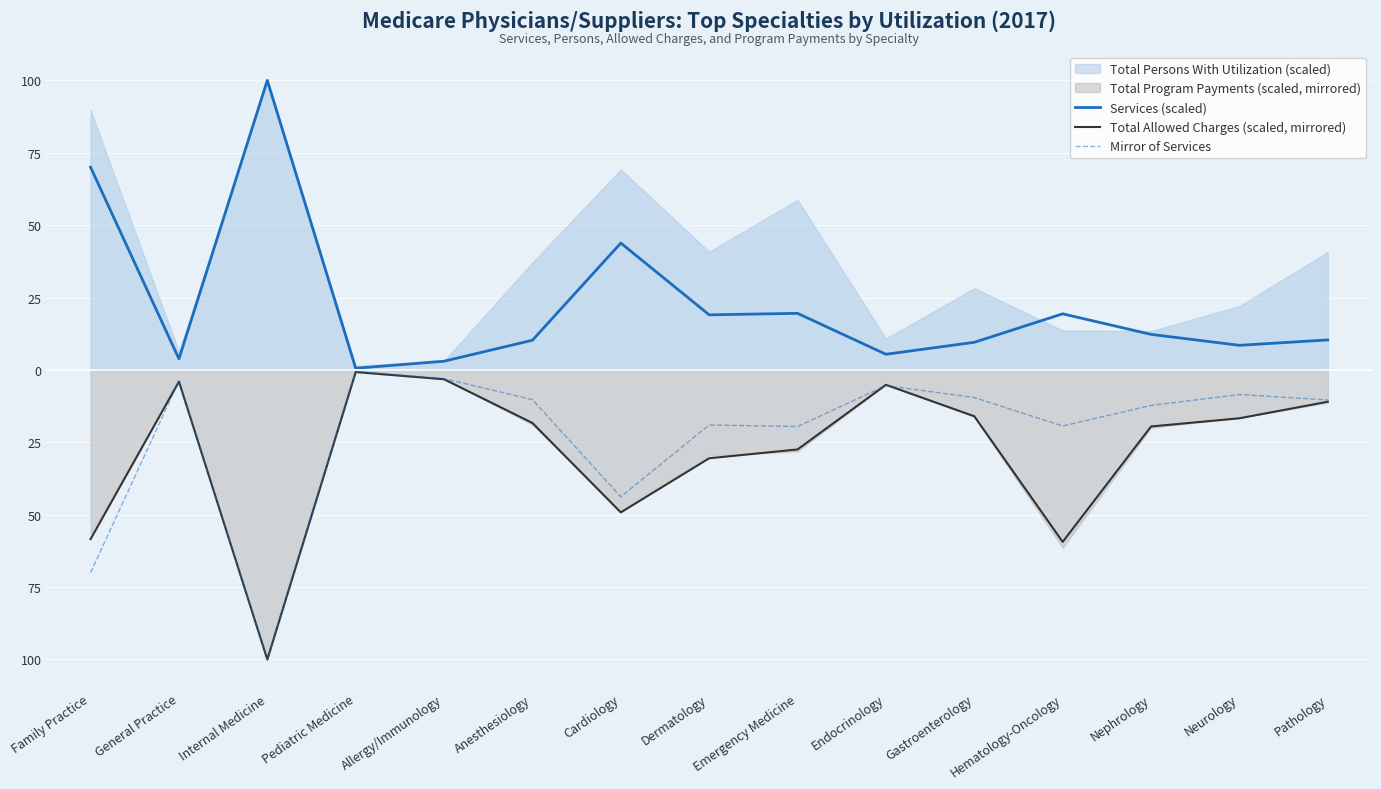

The Mirror of Services series shows -100.0 at Internal Medicine. True or false?

True